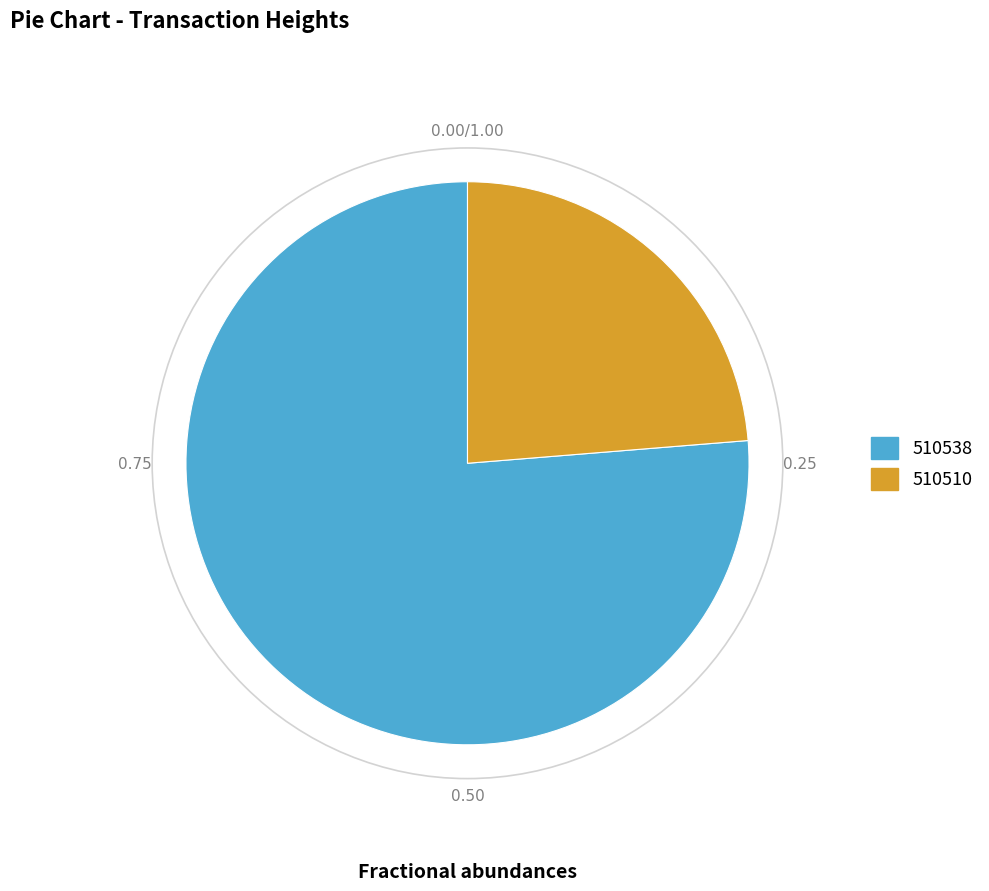

Is the sum of 510538 and 510510 greater than half?

Yes